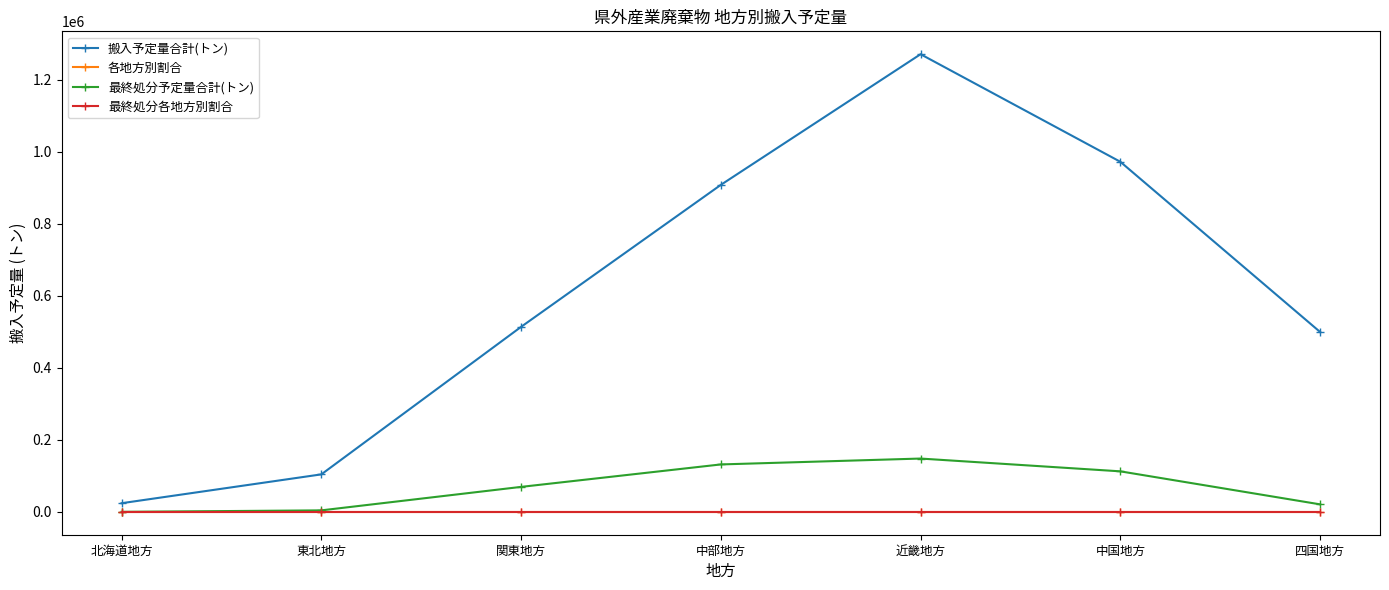

Is the value of 搬入予定量合計(トン) at 中国地方 greater than the value of 最終処分予定量合計(トン) at 近畿地方?

Yes